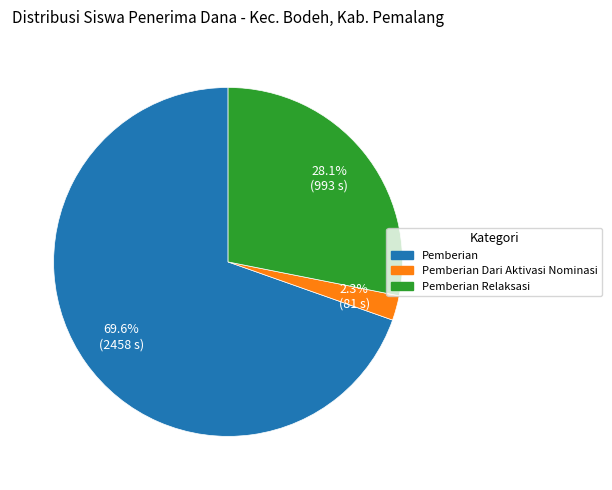

Is there any slice that represents more than half of the pie?

Yes